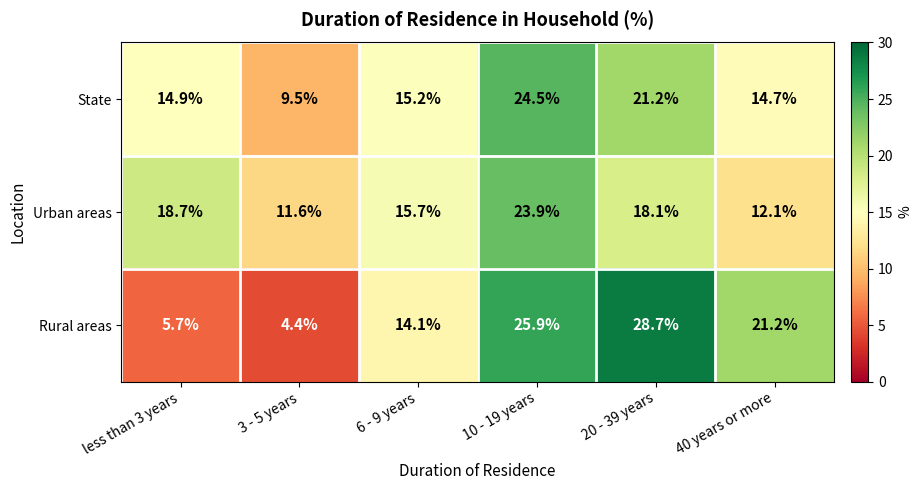

Rank the series at 6 - 9 years from lowest to highest value.

Rural areas, State, Urban areas